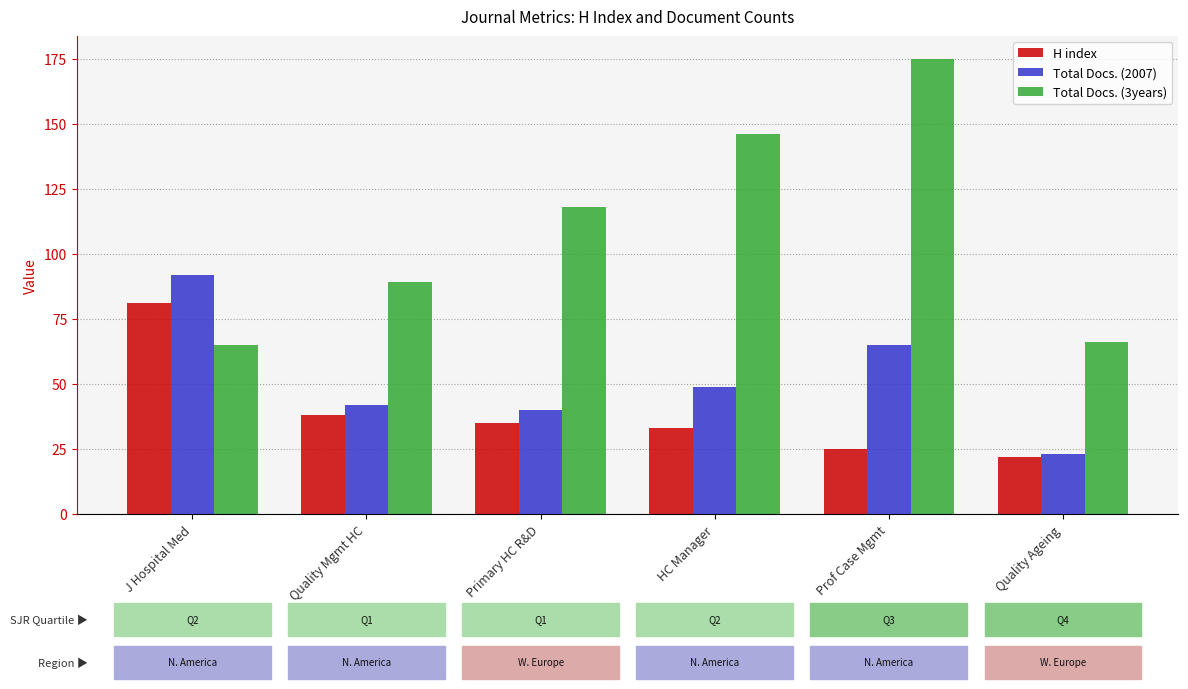

Which category has the highest value in the H index series?

J Hospital Med